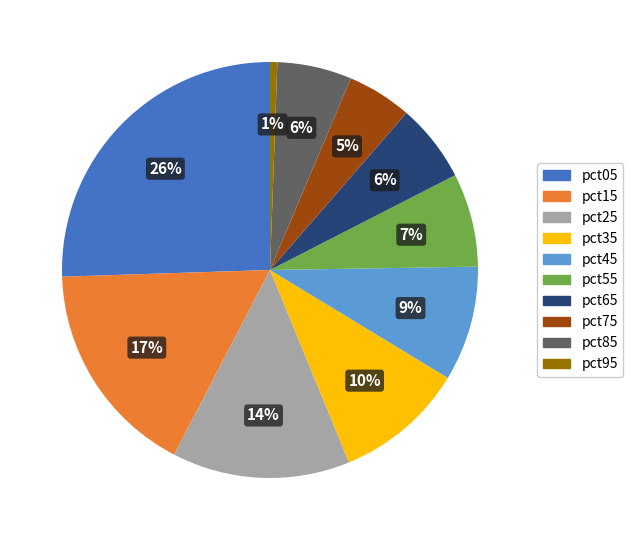

What is the smallest slice in the pie chart?

pct95